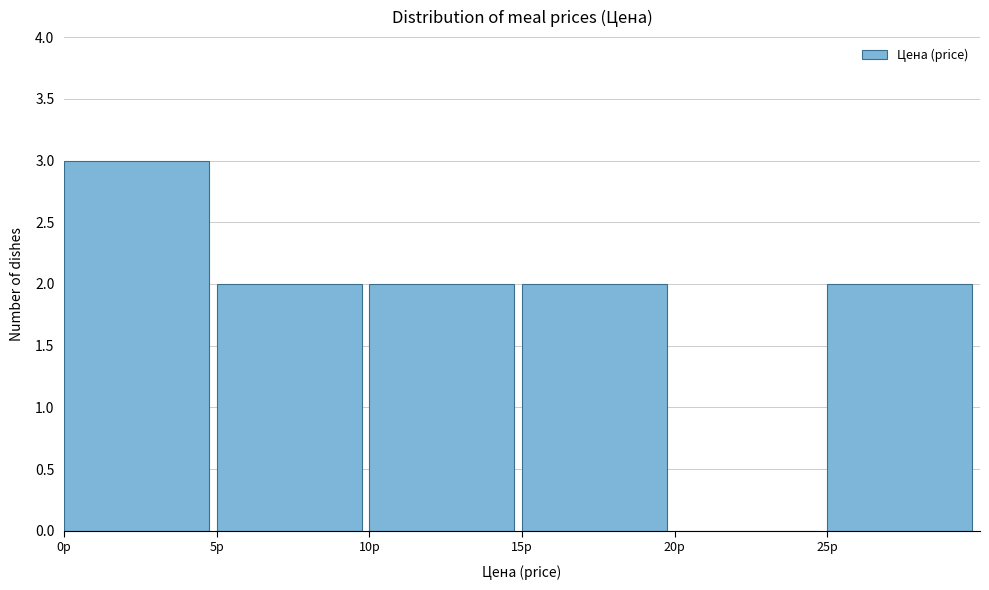

Reading left to right, transcribe this chart: for each bar, give the range it covers on the x-axis and its height. The values are not printed on the chart, so give them approximately, as read against the axis.

0 to 5: 3
5 to 10: 2
10 to 15: 2
15 to 20: 2
20 to 25: 0
25 to 30: 2